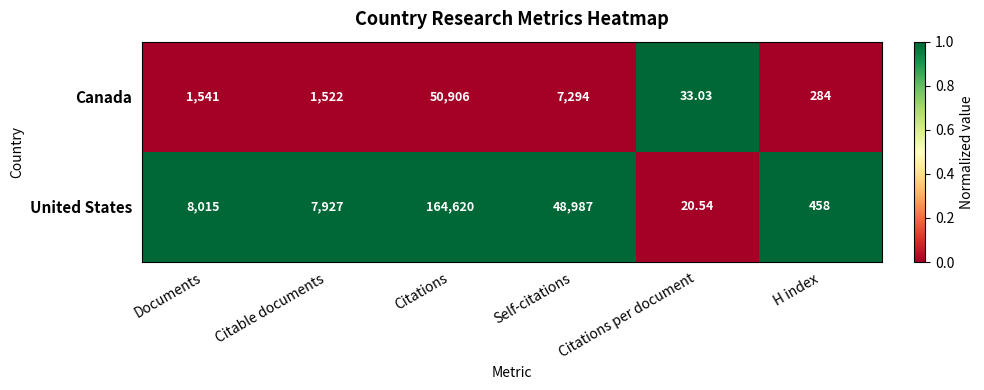

At which category is the sum across all series the highest?

Citations